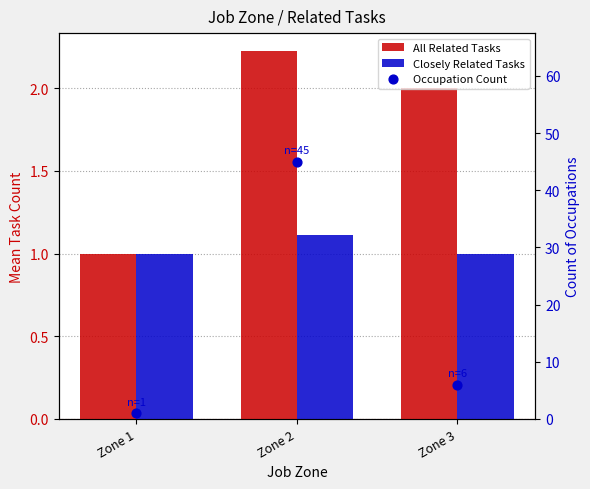

Is the value of All Related Tasks at Zone 1 greater than the value of Closely Related Tasks at Zone 3?

No